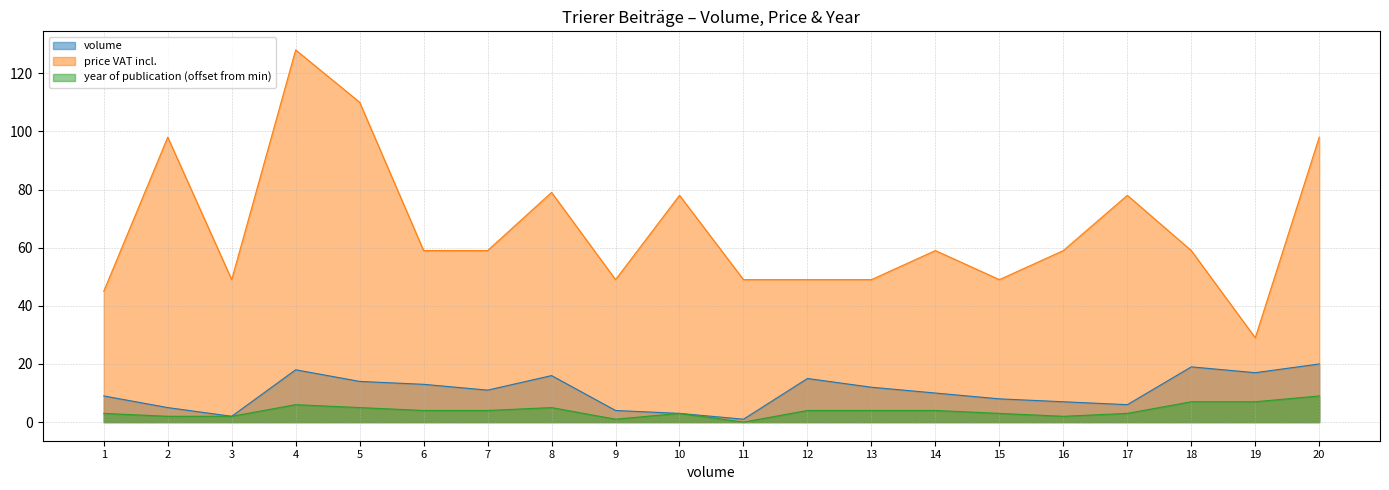

Which category has the lowest value in the price VAT incl. series?

19